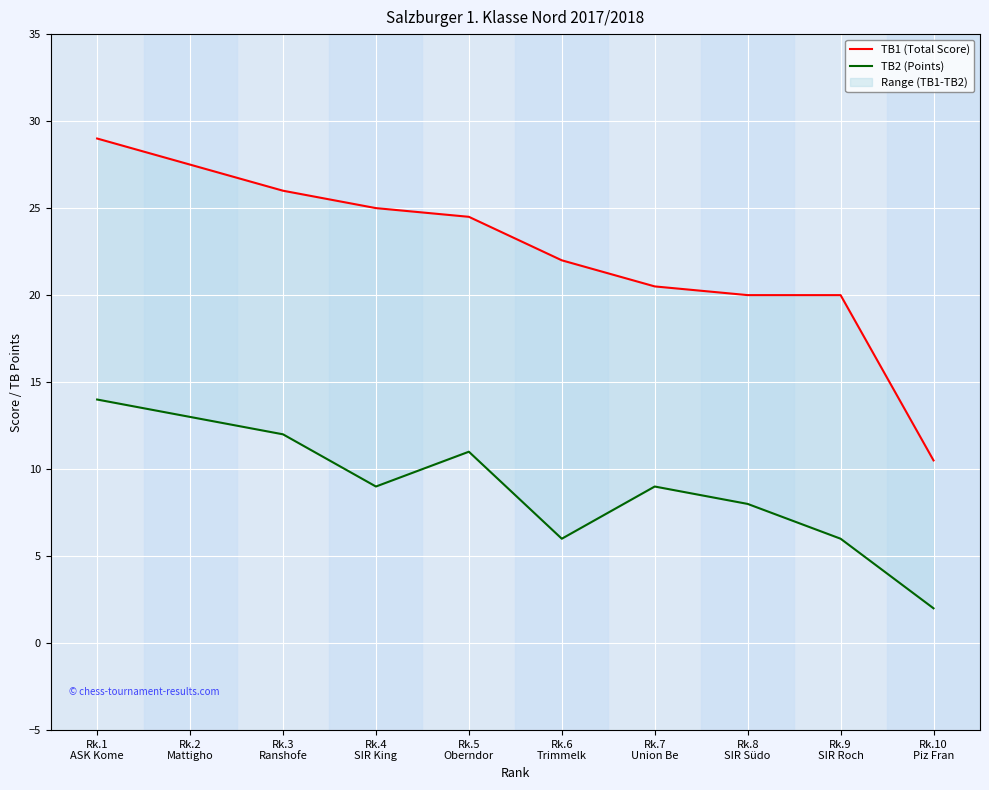

What is the total value across all series at Rk.6
Trimmelk?

28.0